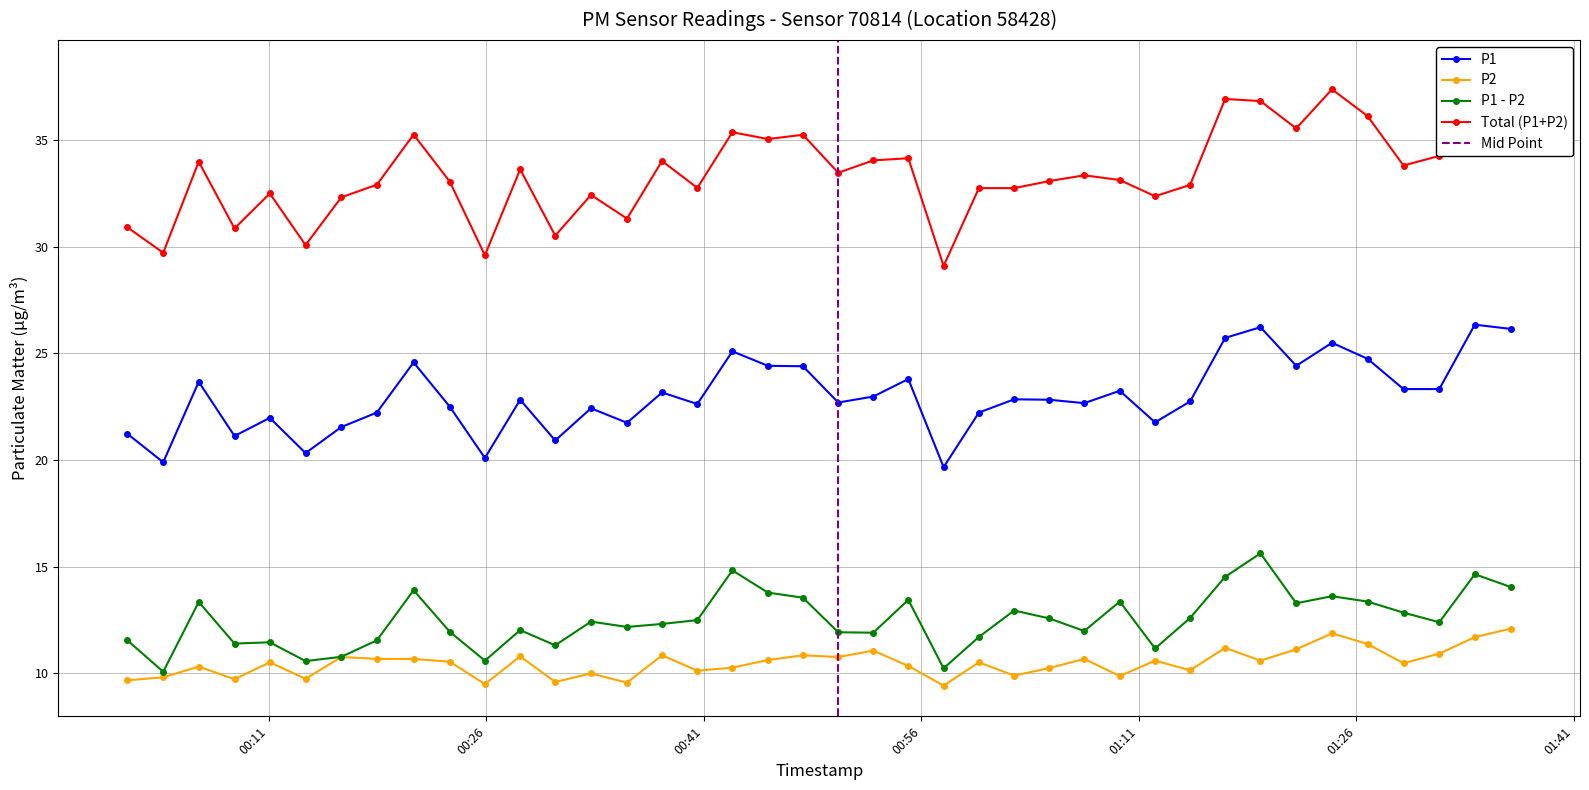

True or false: P1 - P2 has more than 0 points higher than both neighbors.

True